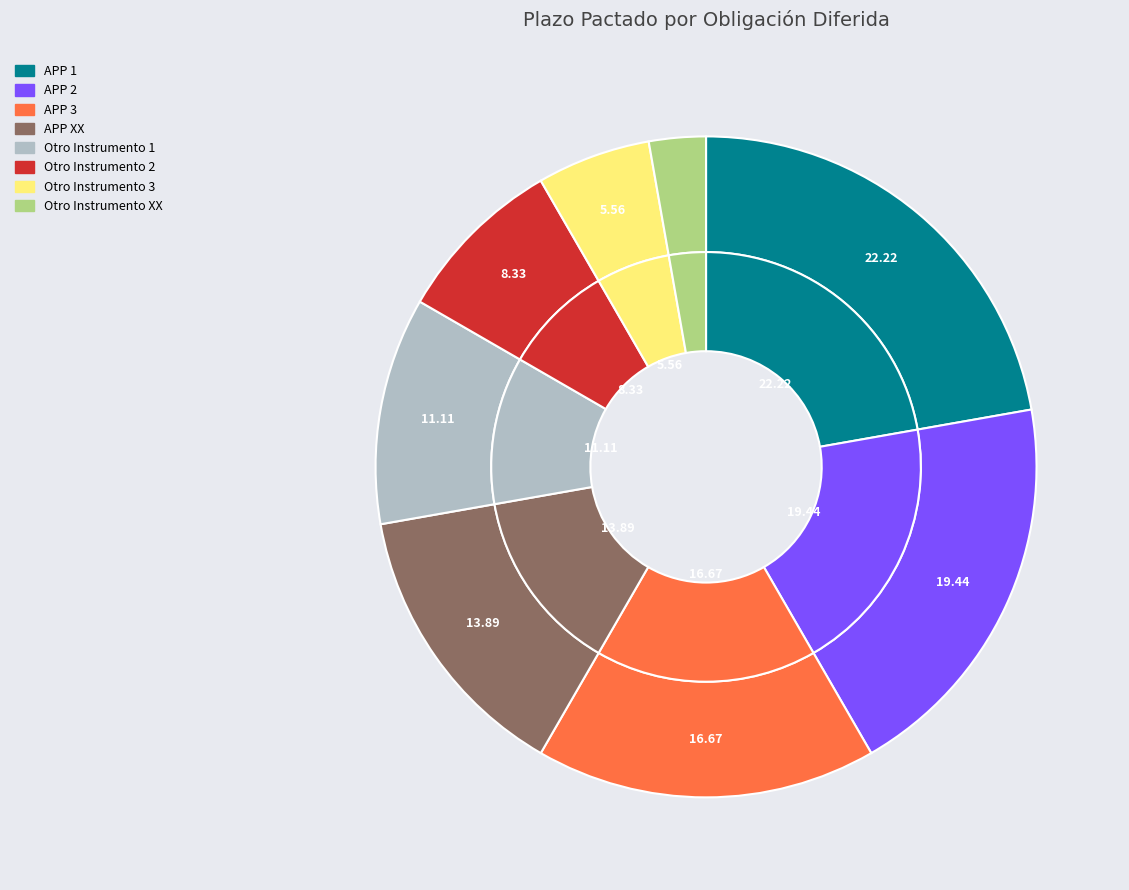

Is the sum of APP 3 and APP 2 greater than half?

No